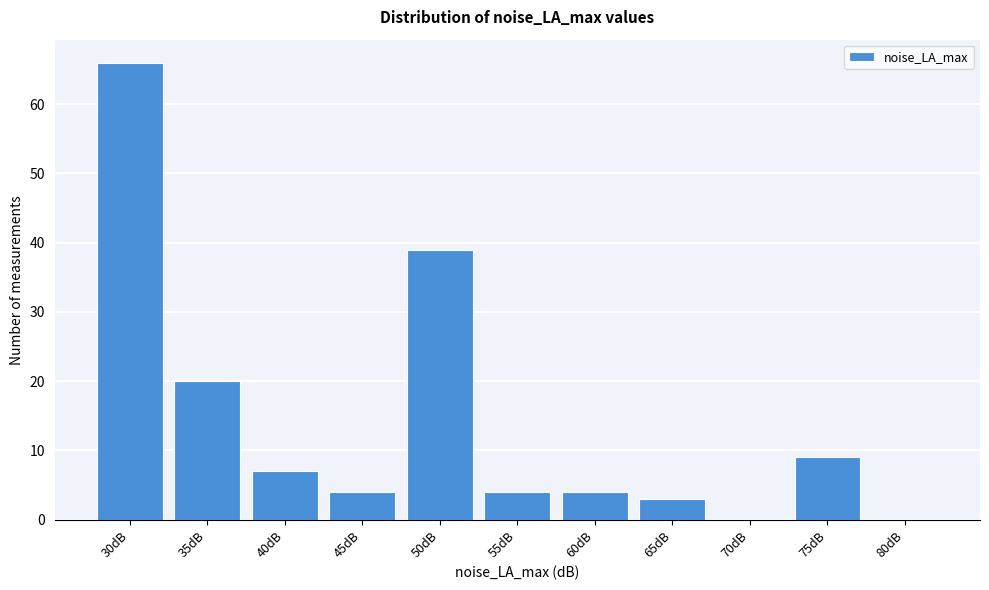

Reading left to right, list all the values displayed in this chart.

30dB=66	35dB=20	40dB=7	45dB=4	50dB=39	55dB=4	60dB=4	65dB=3	70dB=0	75dB=9	80dB=0